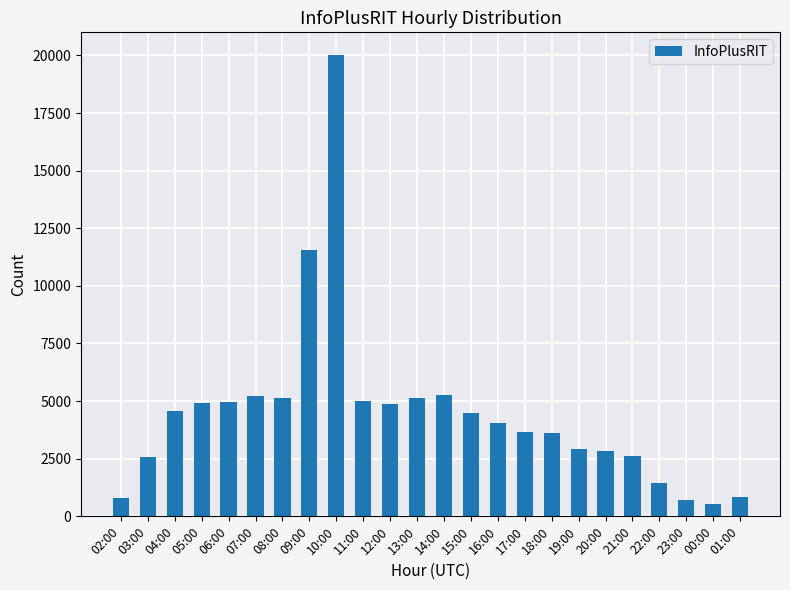

What is the label of the 15th bar from the left?

16:00